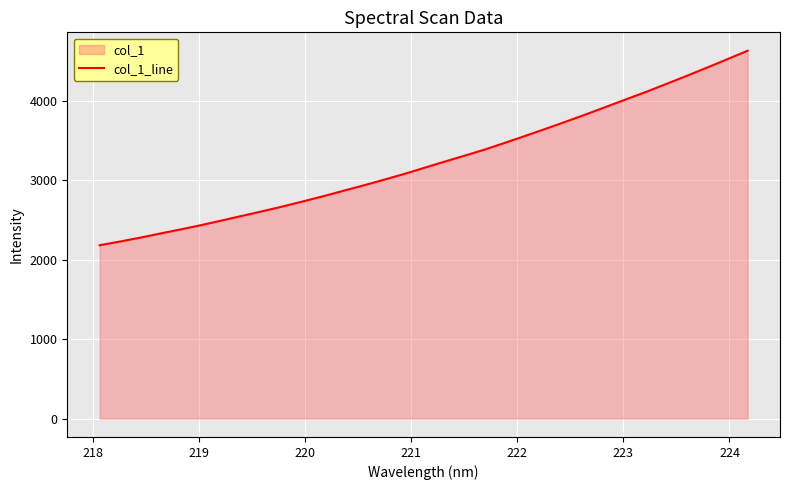

What is the minimum value shown in the chart?

2181.7